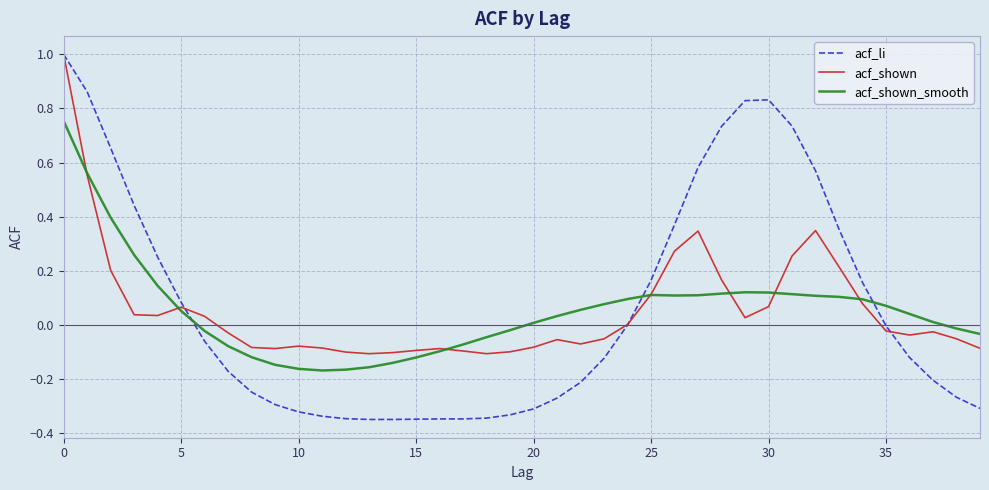

Does the chart display data point markers on the line(s)?

No